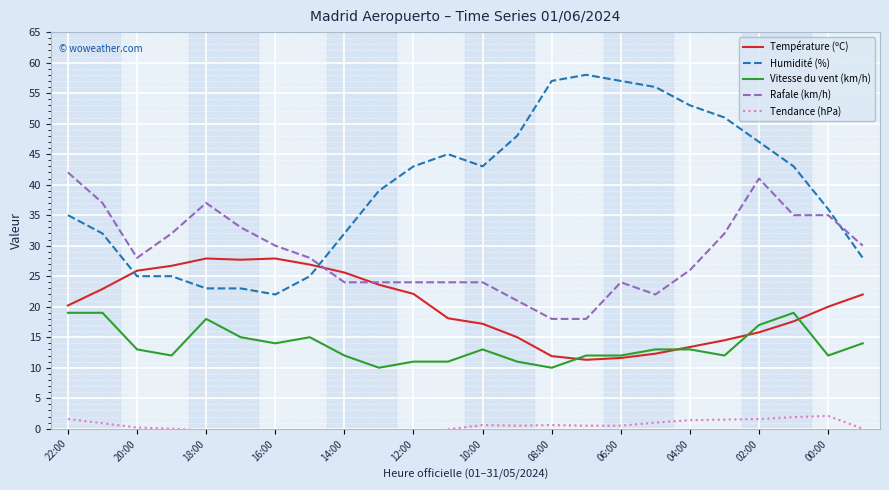

Does the chart display data point markers on the line(s)?

No